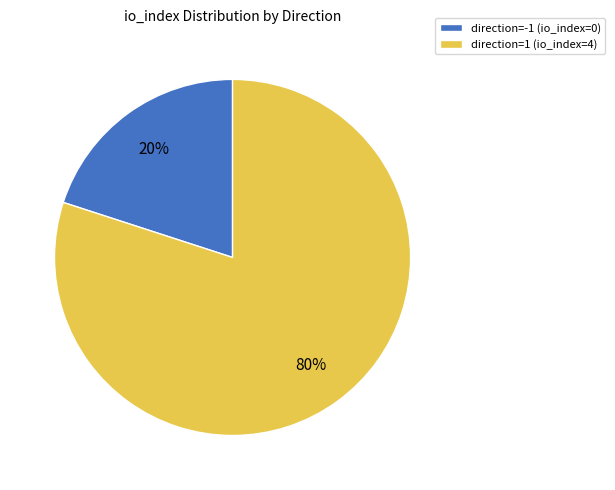

Rank the categories by value from highest to lowest.

direction=1 (io_index=4), direction=-1 (io_index=0)